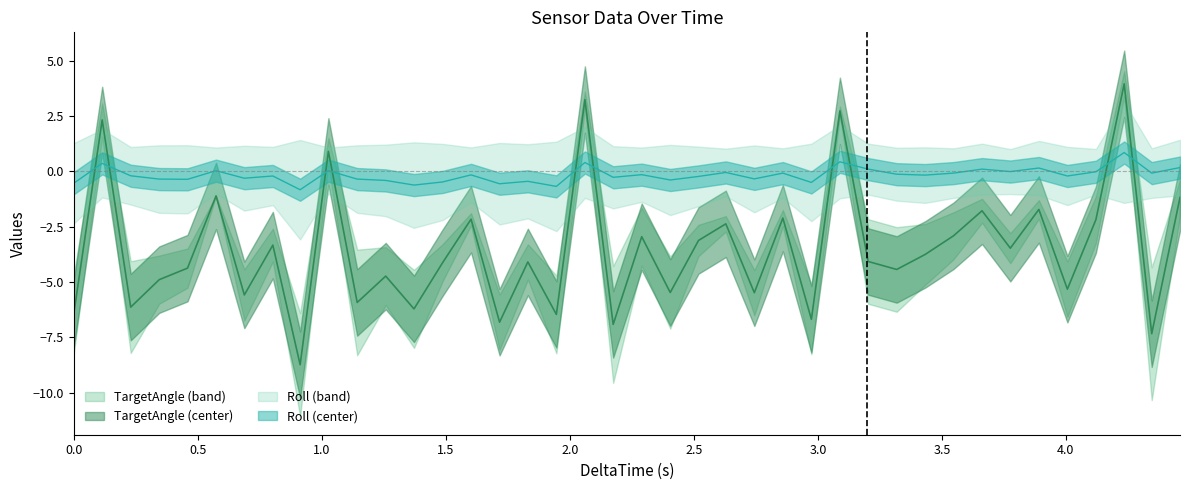

Between 1 and 4, which is larger?

4